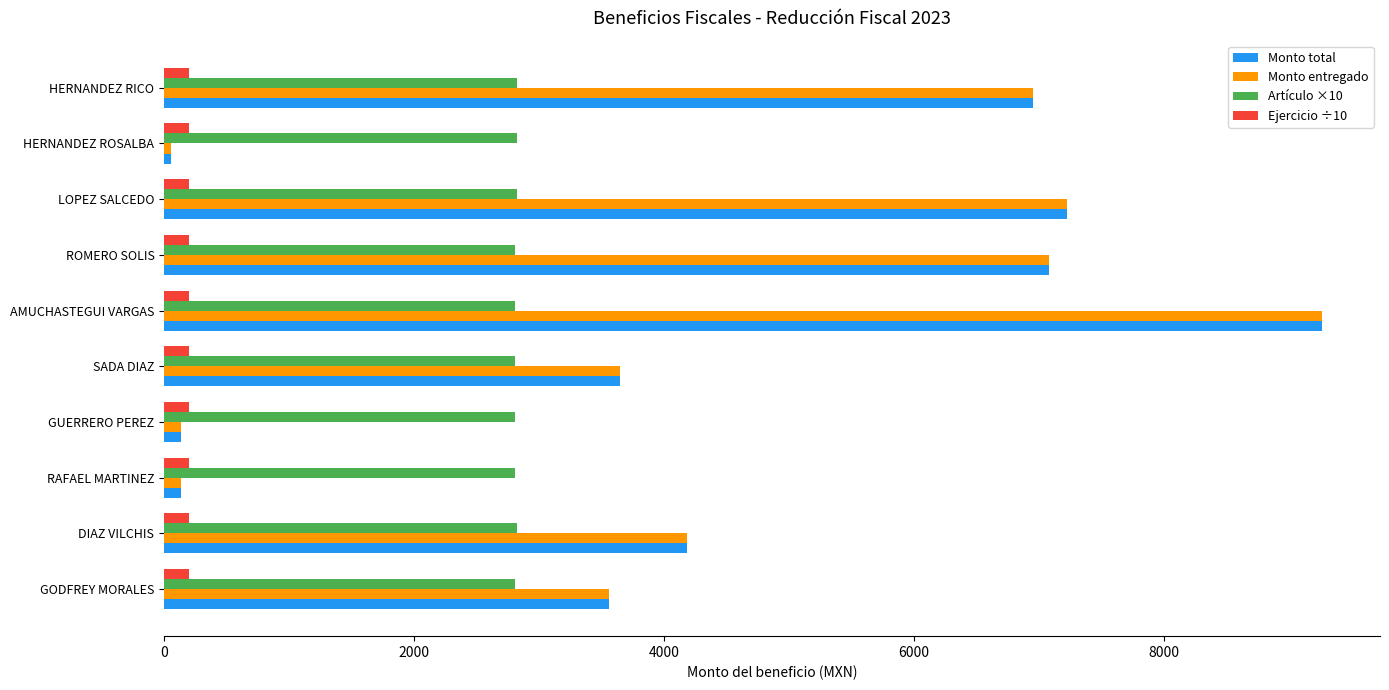

At which category is the sum across all series the highest?

AMUCHASTEGUI VARGAS